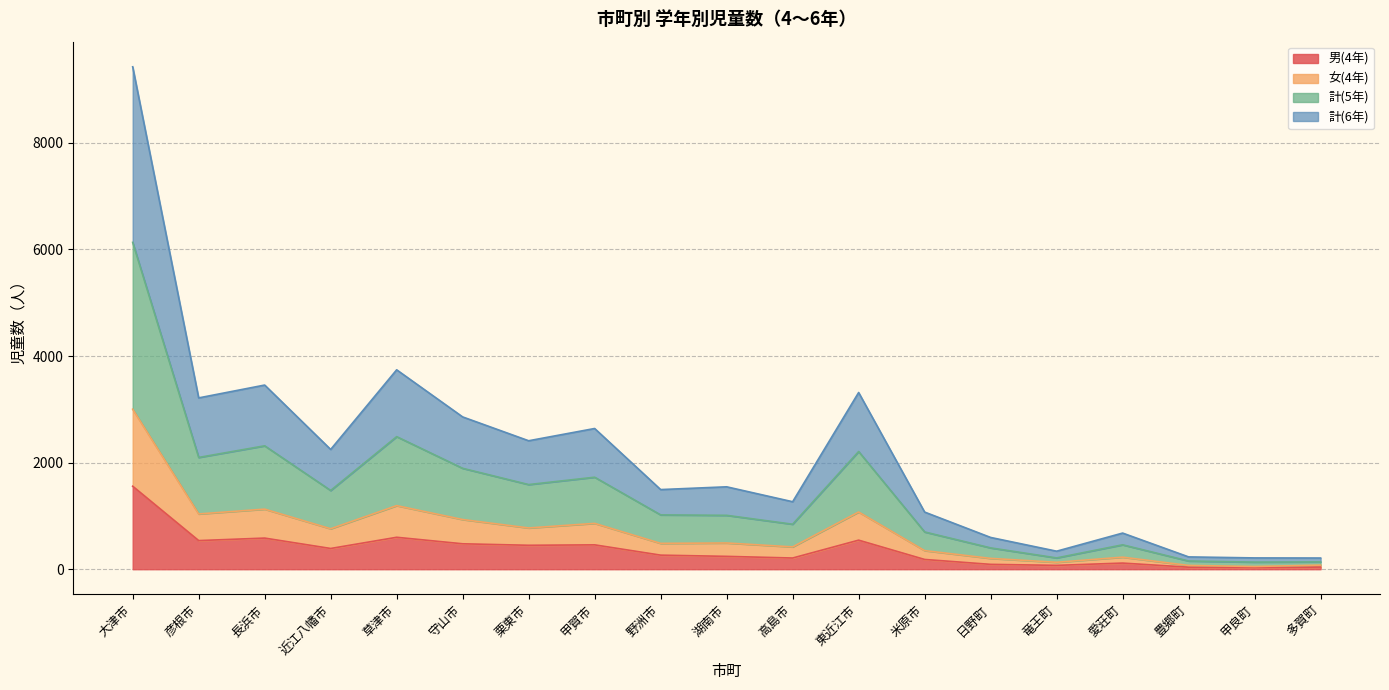

What is the difference between the highest and lowest values at 彦根市?

2677